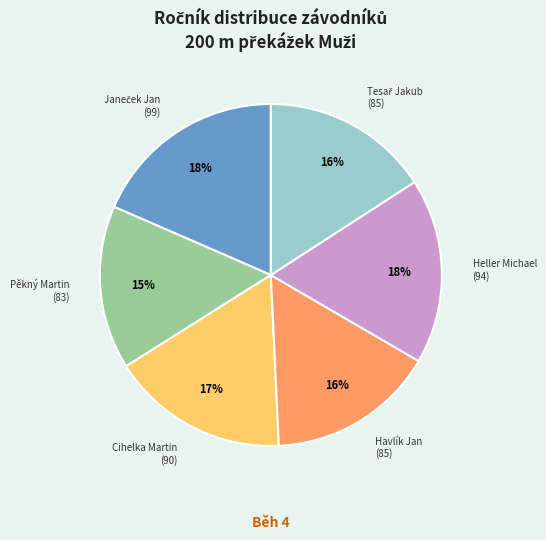

Does Heller Michael account for over 50% of the chart?

No